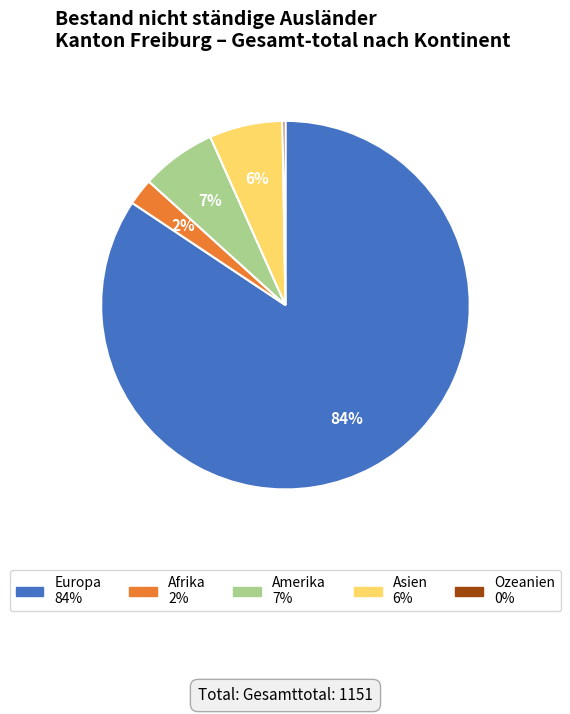

To the nearest percent, what is the average slice percentage?

20%